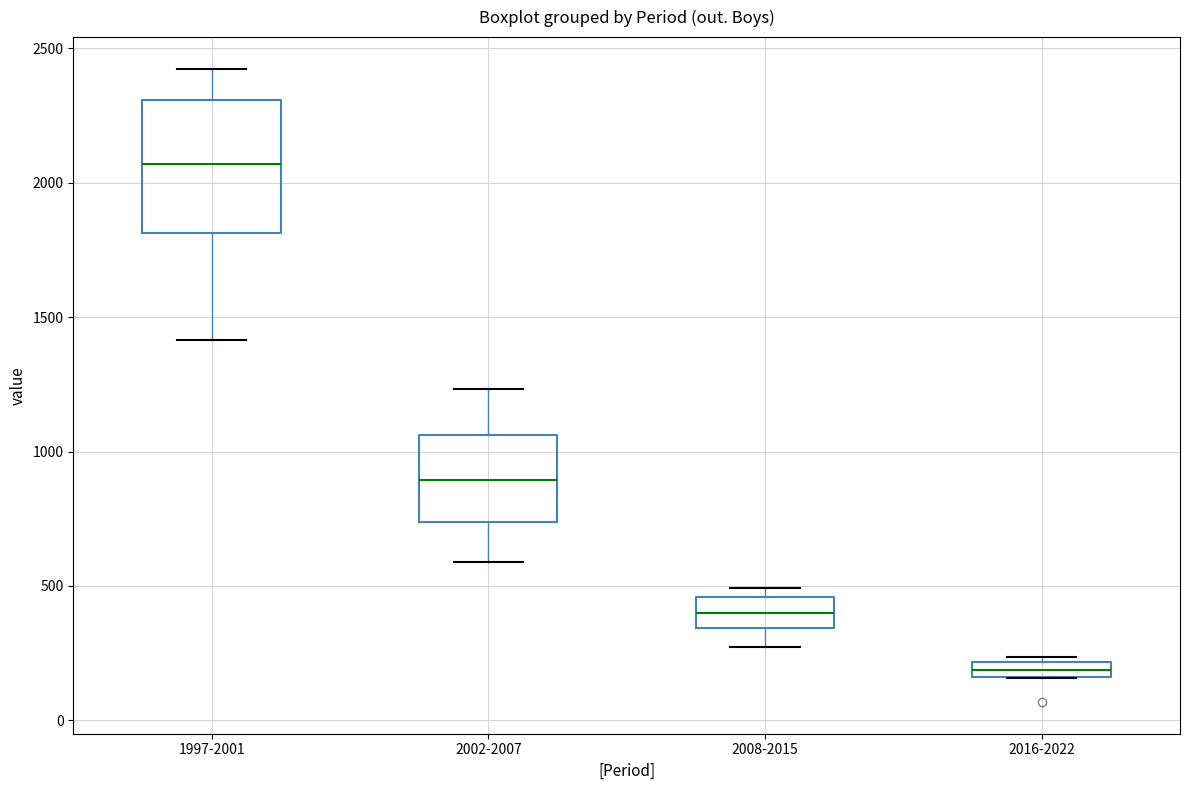

Where does the lower whisker of the box for 1997-2001 end on the y-axis? The values are not printed on the chart, so give them approximately, as read against the axis.

1400